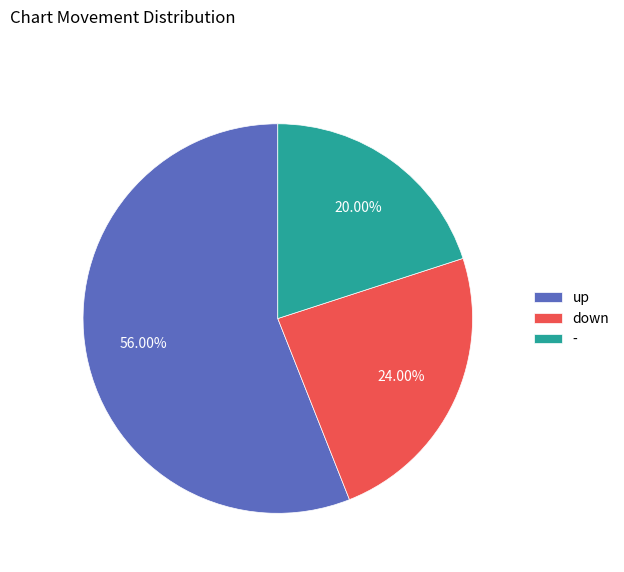

True or false: - accounts for 6% of the total.

False